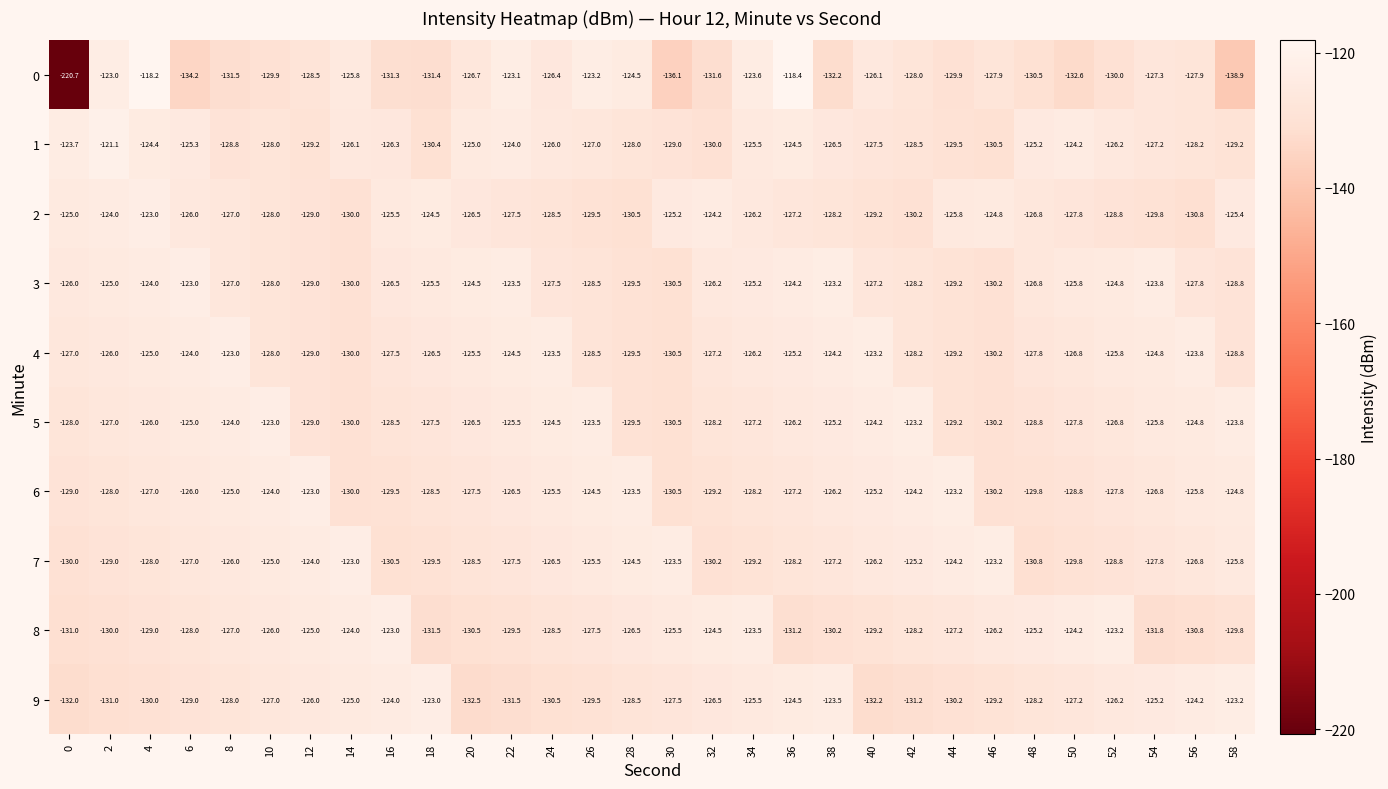

What is the total value across all series at 10?

-1266.9